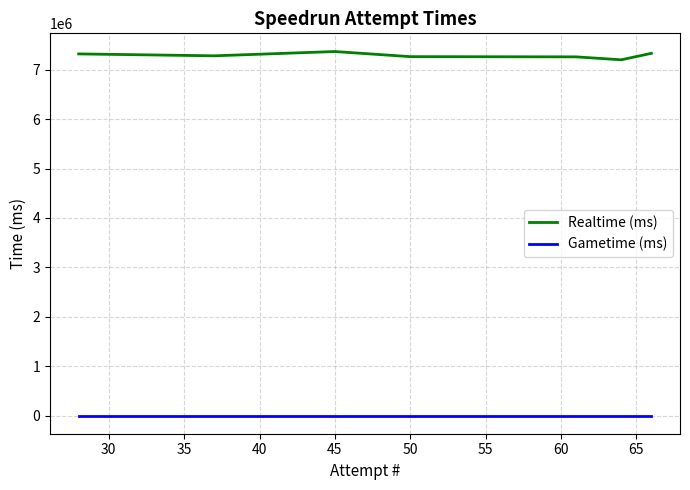

Which series has the largest total across all categories?

Realtime (ms)